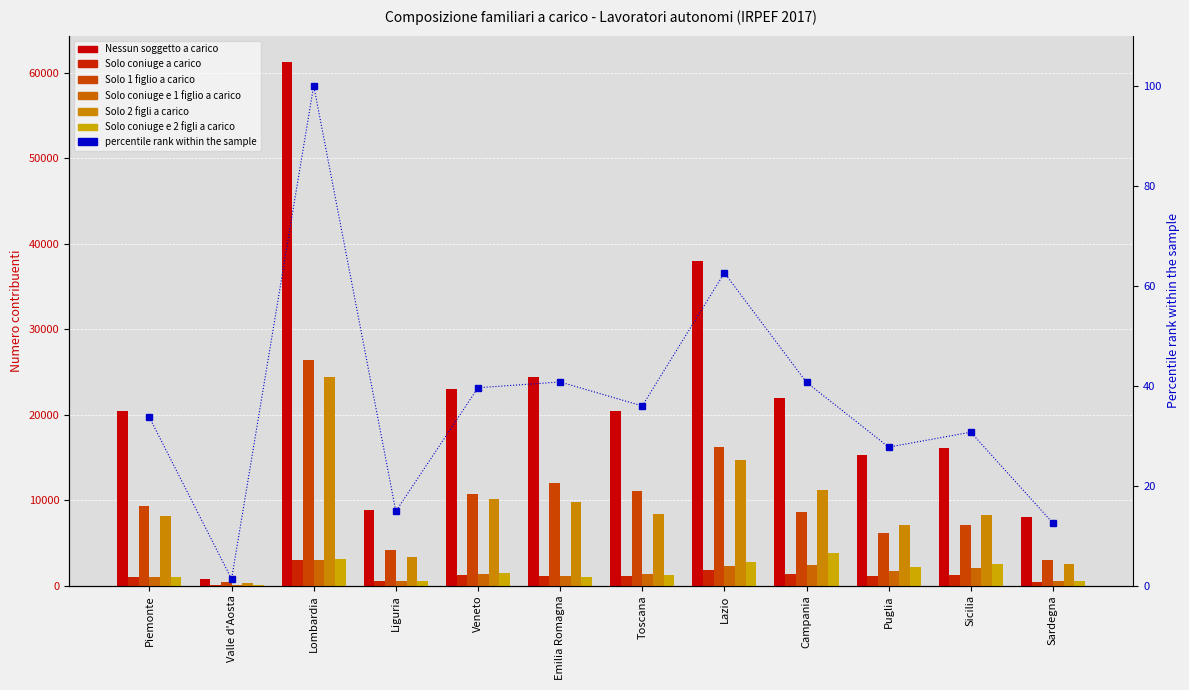

What is the difference between the maximum and minimum values in the Solo 1 figlio a carico series?

25964